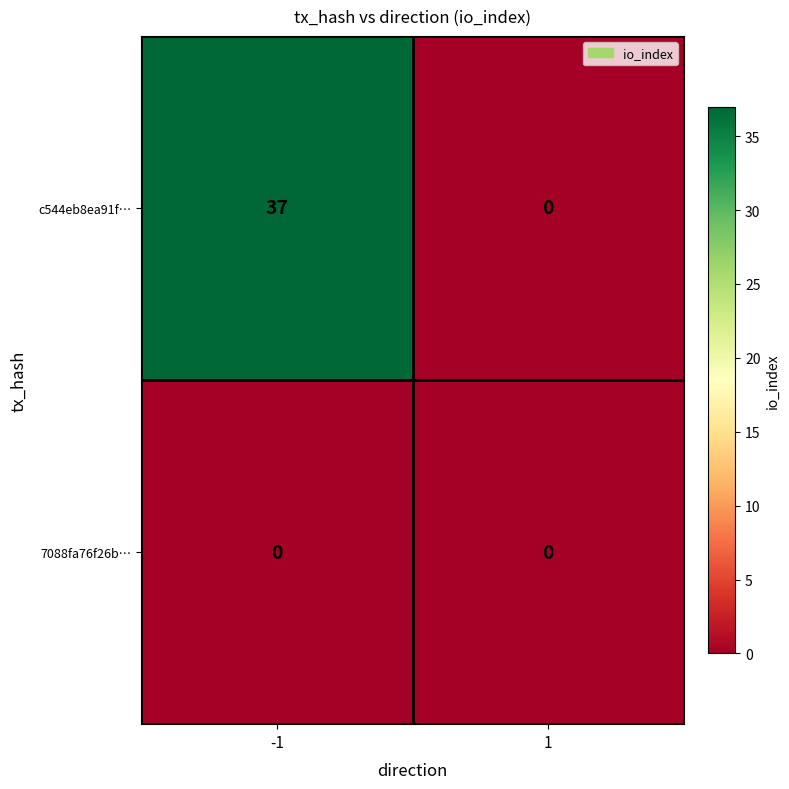

Rank the series by their average value, from highest to lowest.

c544eb8ea91f…, 7088fa76f26b…